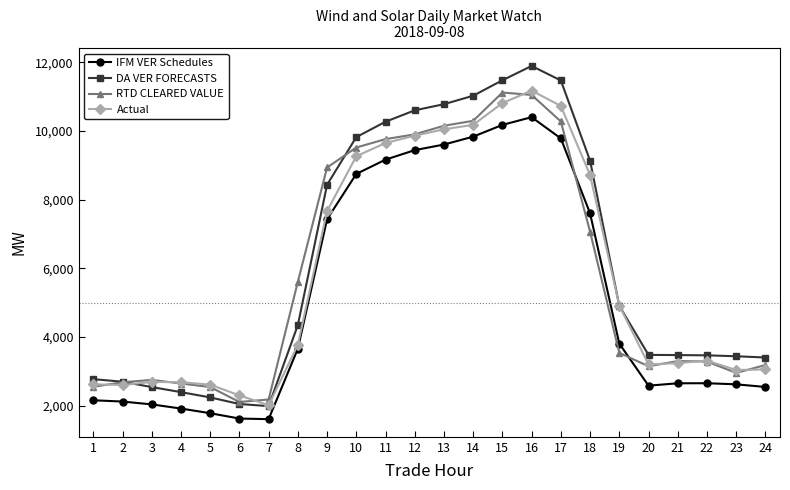

Is this an area chart (filled region under the line)?

No